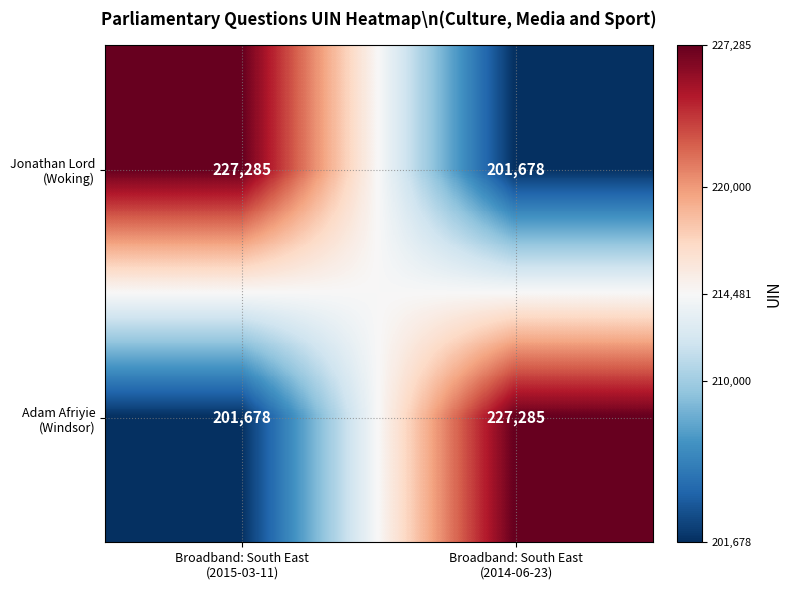

What is the minimum value shown in the chart?

201678